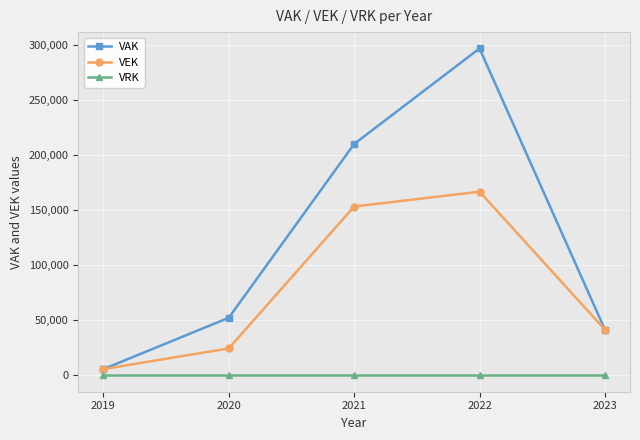

True or false: VAK has a value of 533449 at 2022.

False